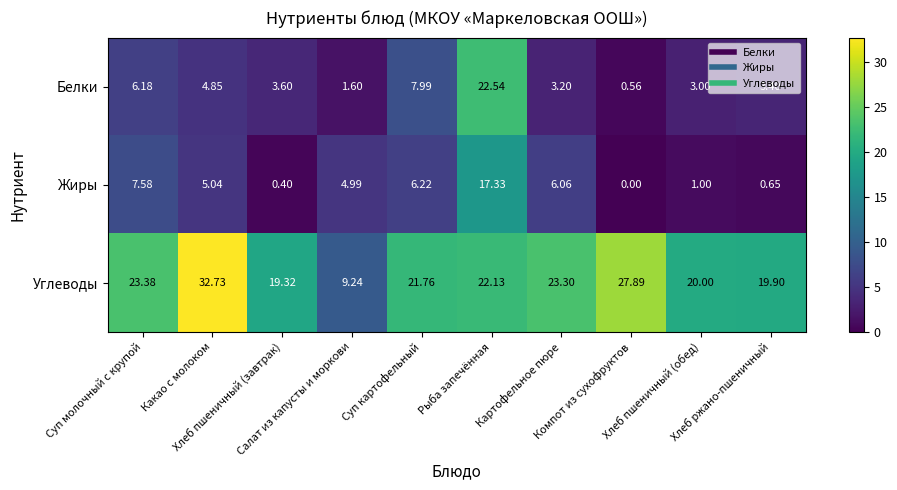

Which series has the widest spread of values?

Углеводы